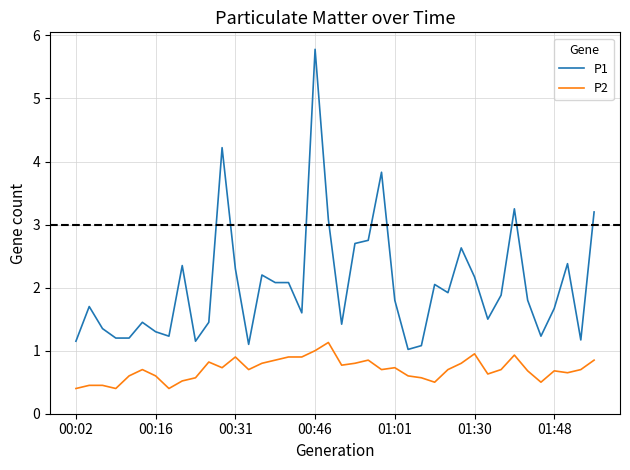

Which series has the largest total across all categories?

P1